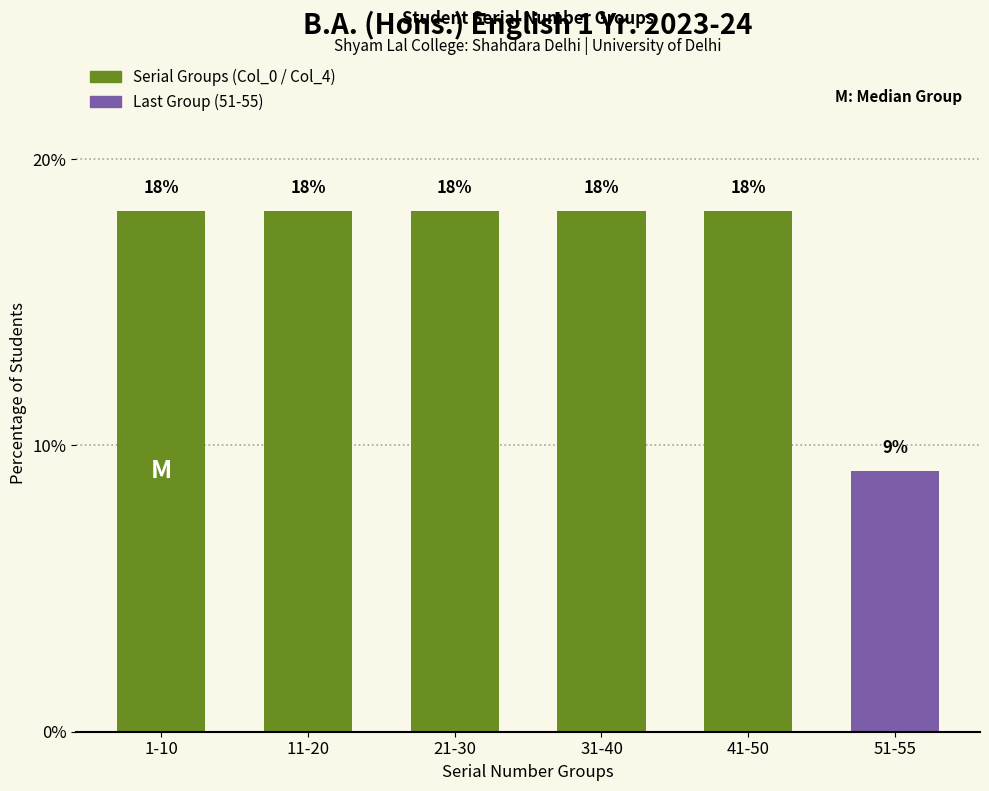

The value at 31-40 is 18.2. True or false?

True